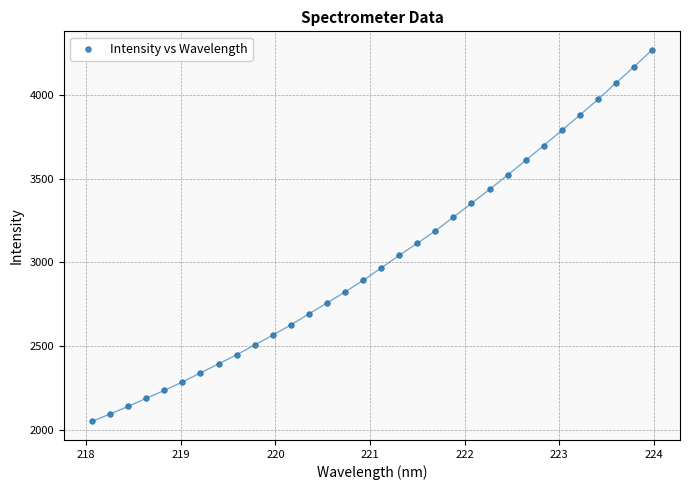

What is the range of Y values (max minus min)?

2217.2